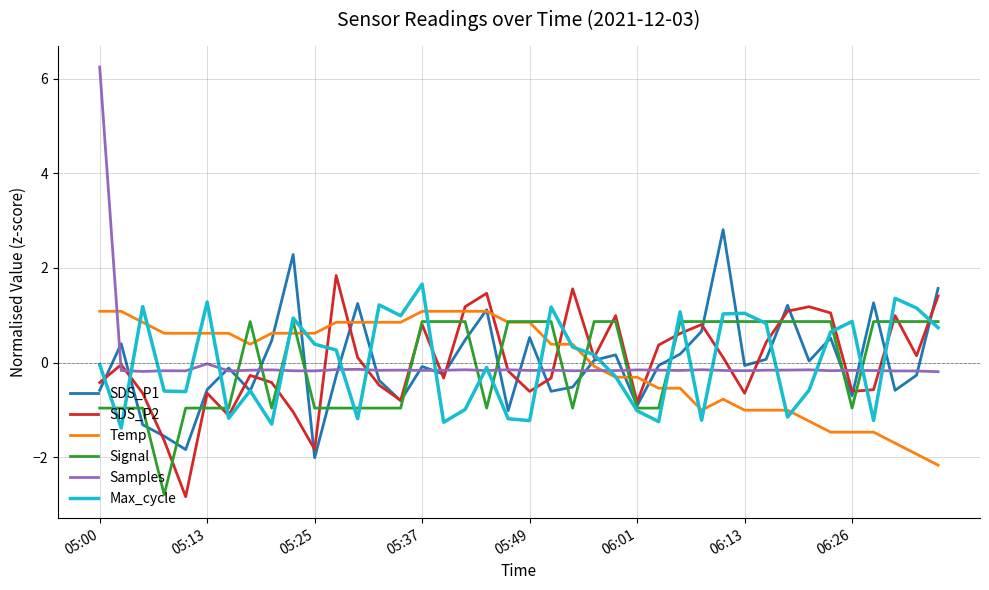

Which series has the largest range (max minus min)?

Samples